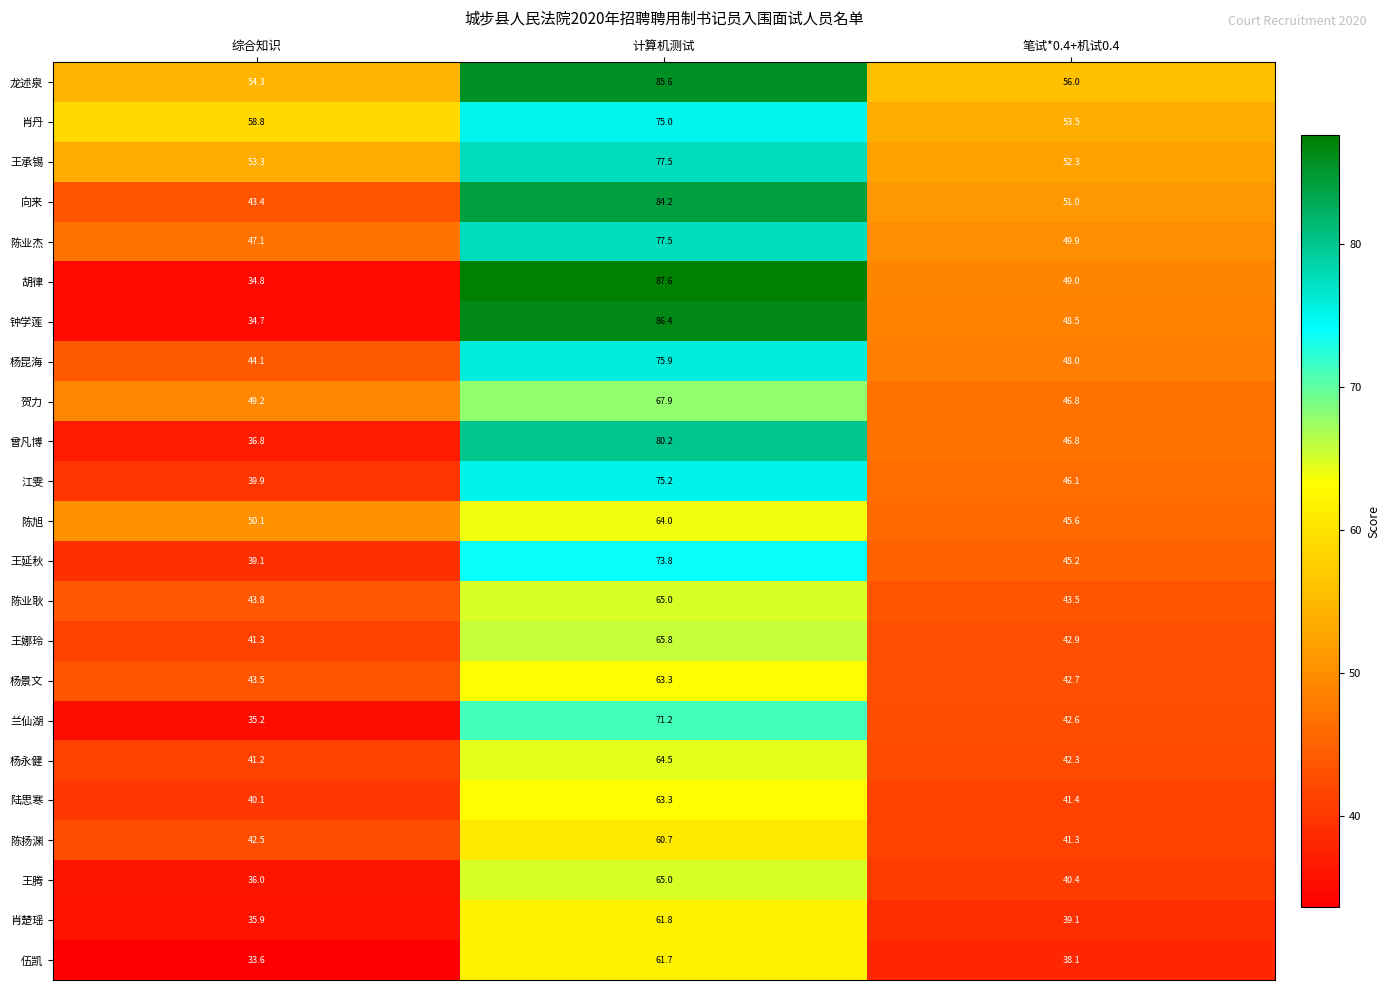

Rank the series at 综合知识 from lowest to highest value.

伍凯, 钟学莲, 胡律, 兰仙湖, 肖楚瑶, 王腾, 曾凡博, 王延秋, 江雯, 陆思寒, 杨永健, 王娜玲, 陈扬渊, 向来, 杨景文, 陈业耿, 杨昆海, 陈业杰, 贺力, 陈旭, 王承锡, 龙述泉, 肖丹